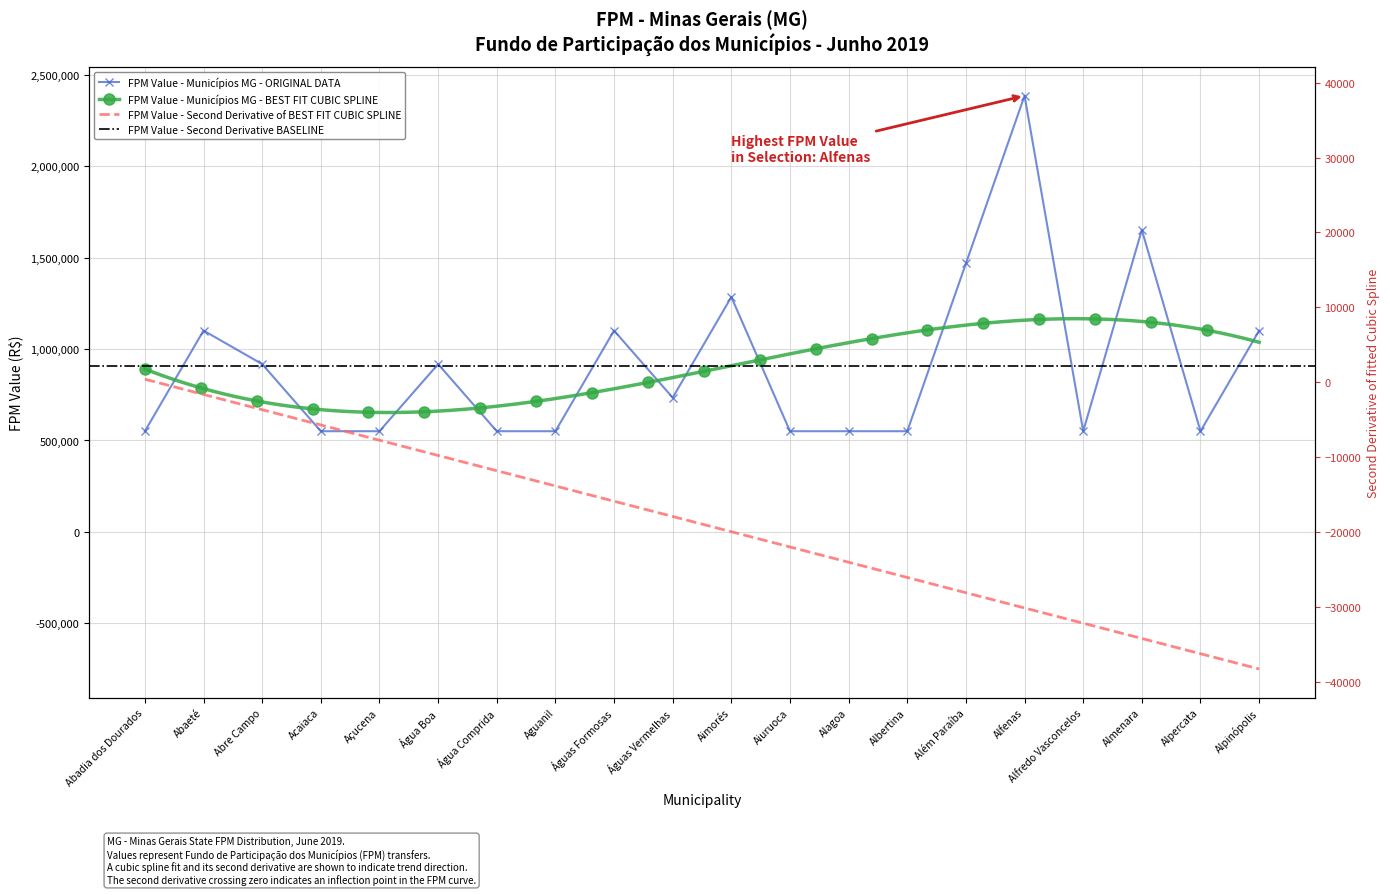

Where is the data nearest to the value 1468520?

Além Paraíba